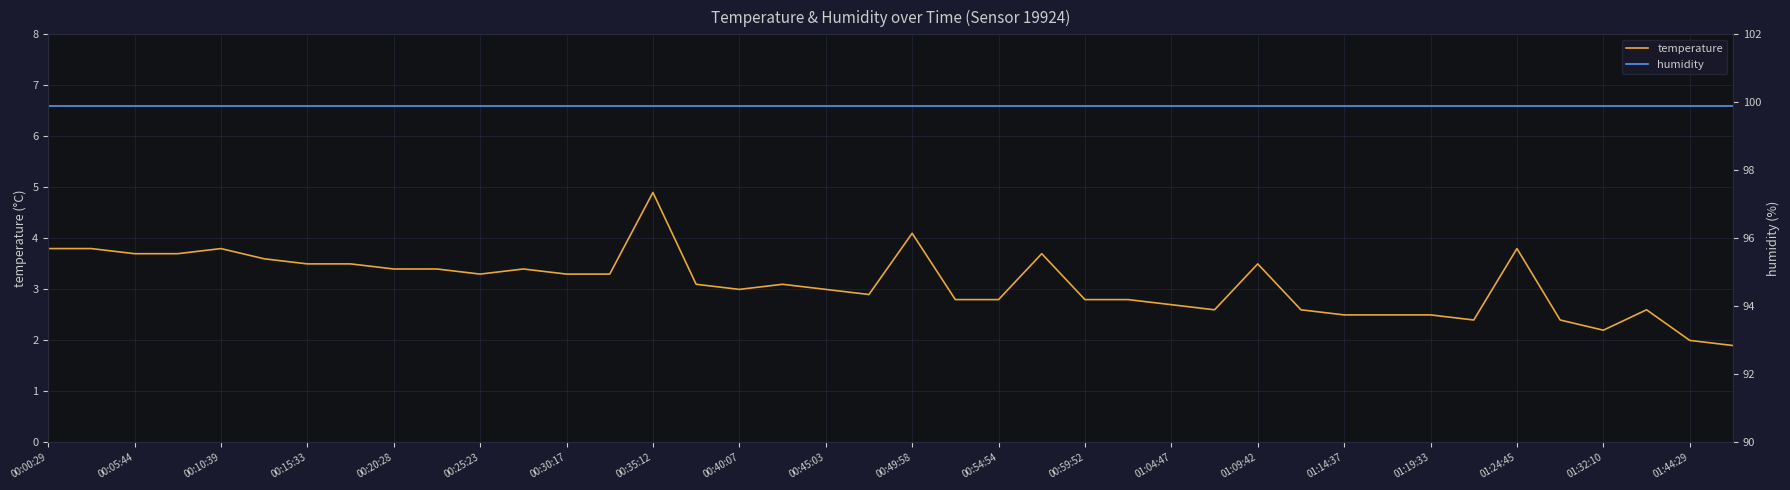

At which category does the chart reach its minimum across all series?

39